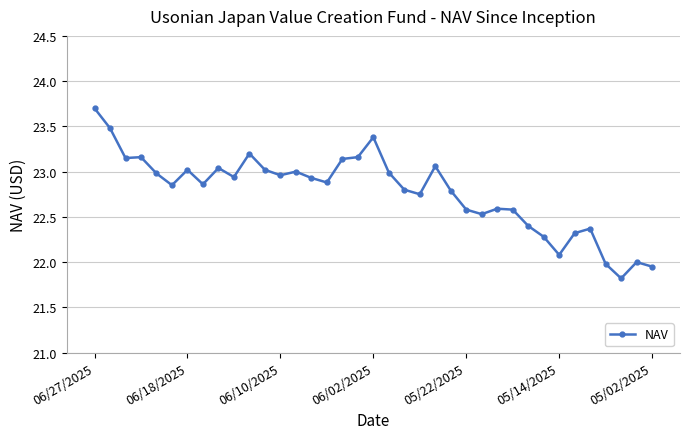

What is the sum of all values?

842.7